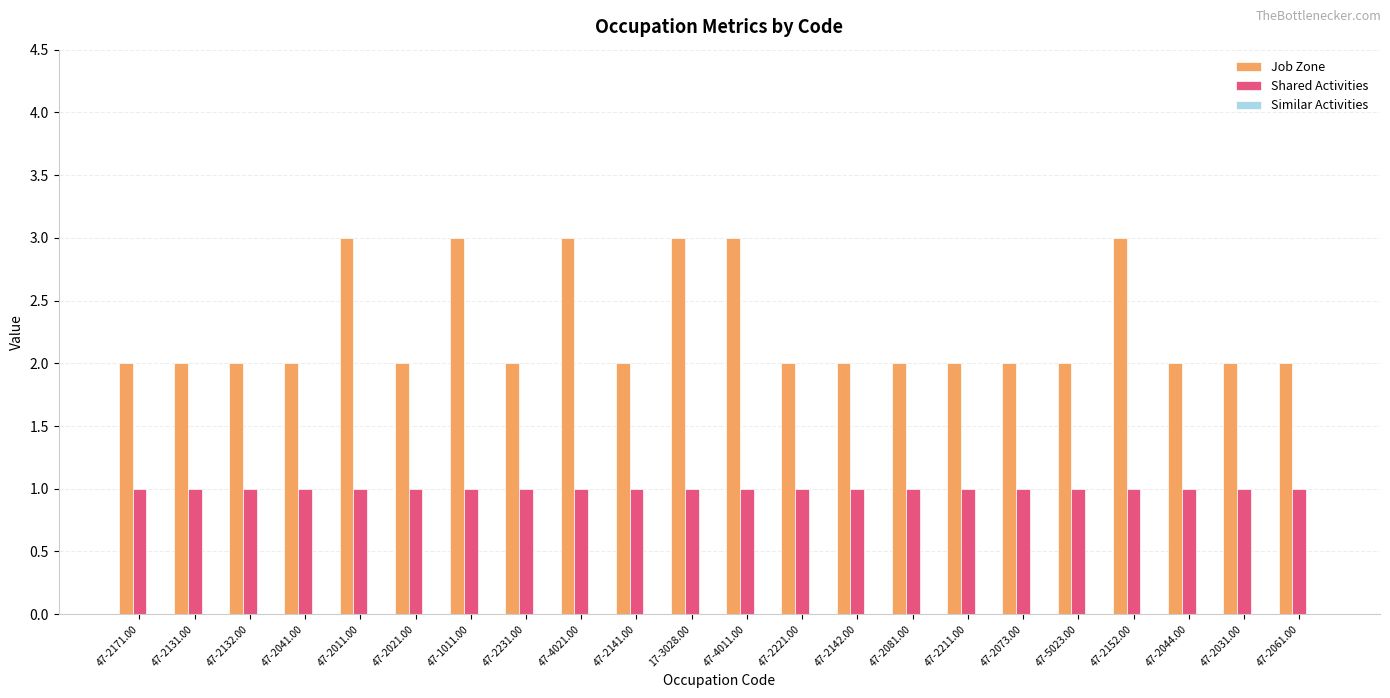

What is the greatest value displayed?

3